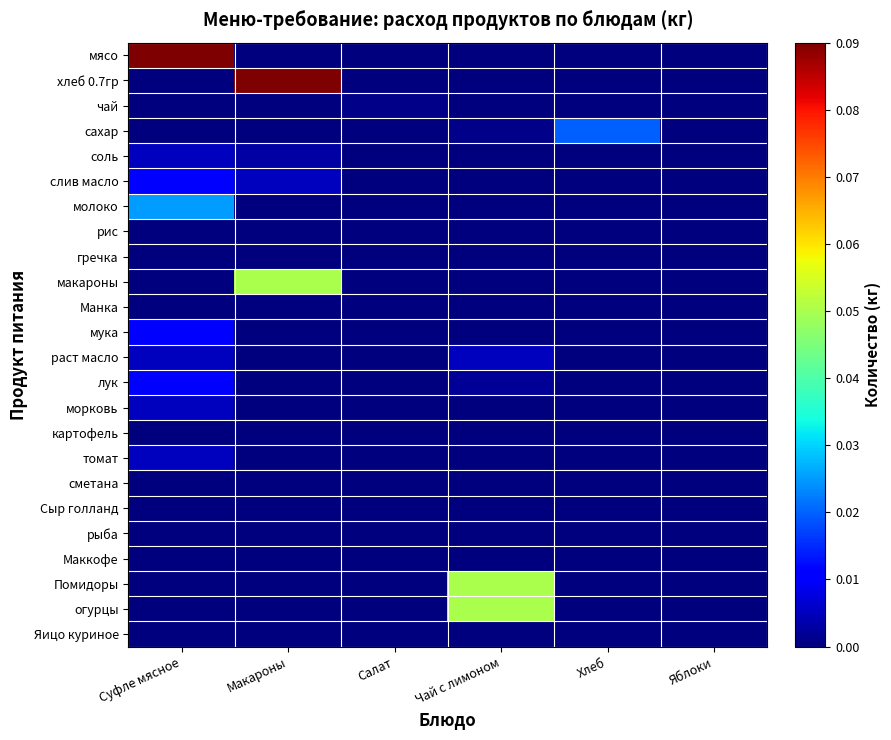

What is the difference between the highest and lowest values at Суфле мясное?

0.1